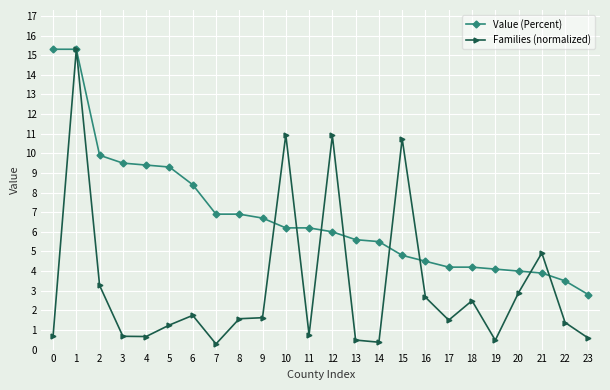

True or false: Value (Percent) and Families (normalized) intersect in this chart.

True